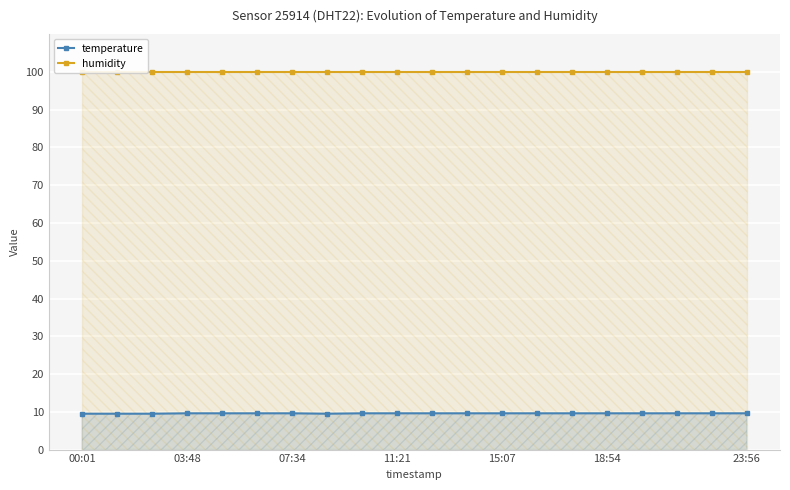

Is it true that temperature equals 9.6 at 18:54?

True